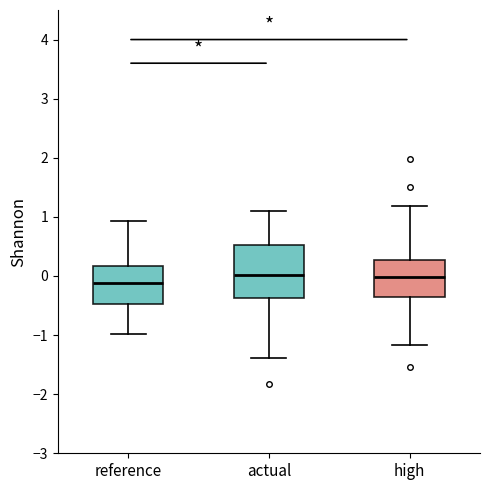

Comparing the boxes themselves (not the whiskers), which one is the tallest?

actual